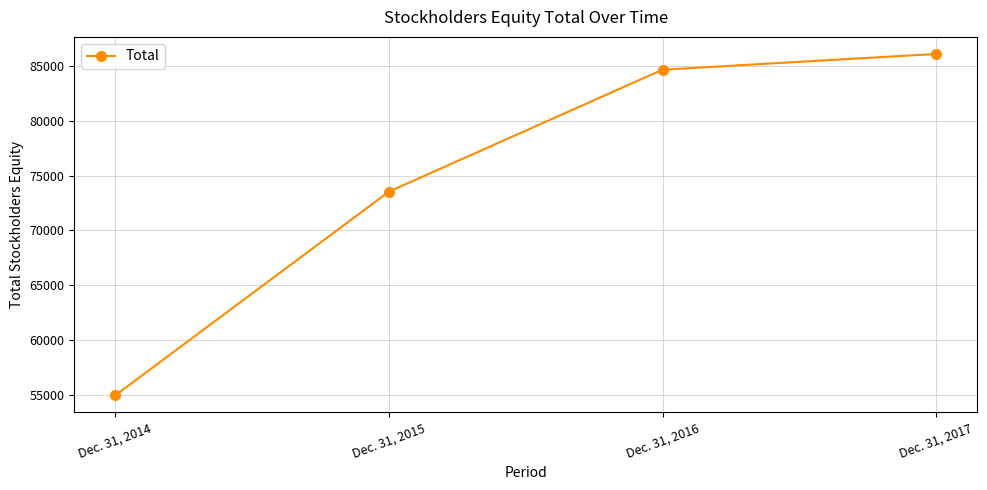

Which category has the lowest value across all series?

Dec. 31, 2014